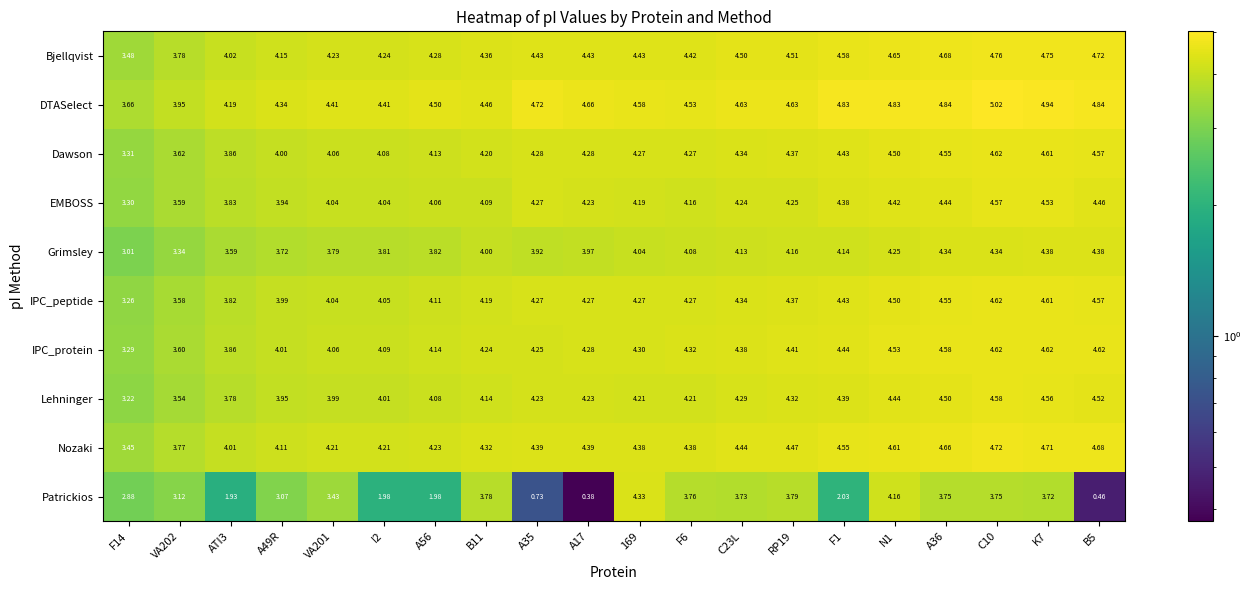

Is the value of IPC_peptide at B11 greater than the value of EMBOSS at C23L?

No